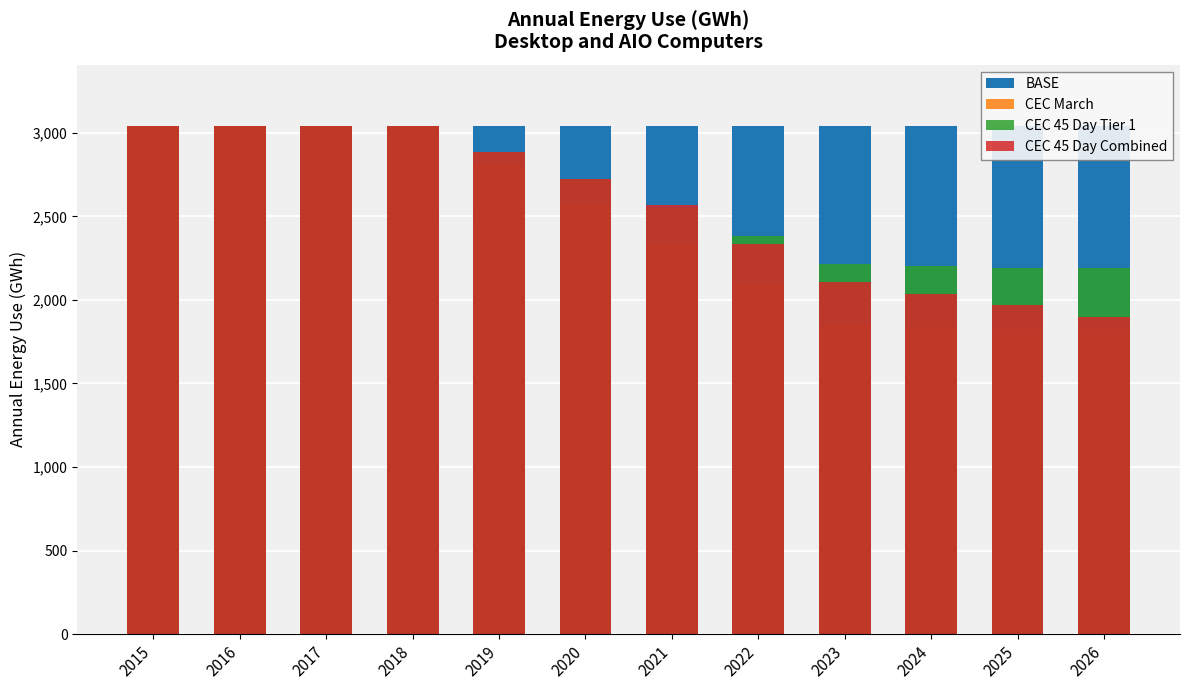

What is the approximate value of CEC March at 2025?

1829.0